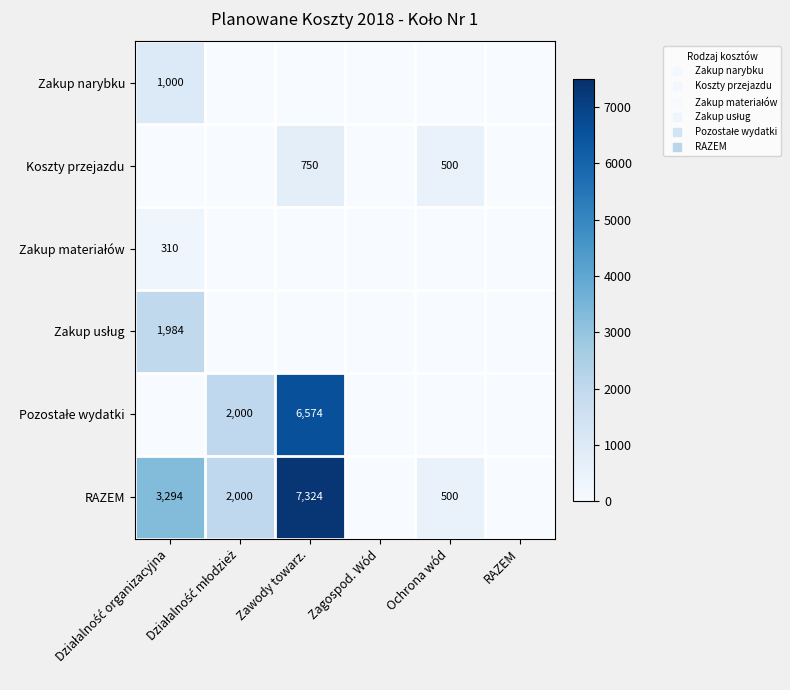

What is the difference between the RAZEM values at Działalność młodzież and Zagospod. Wód?

2000.0